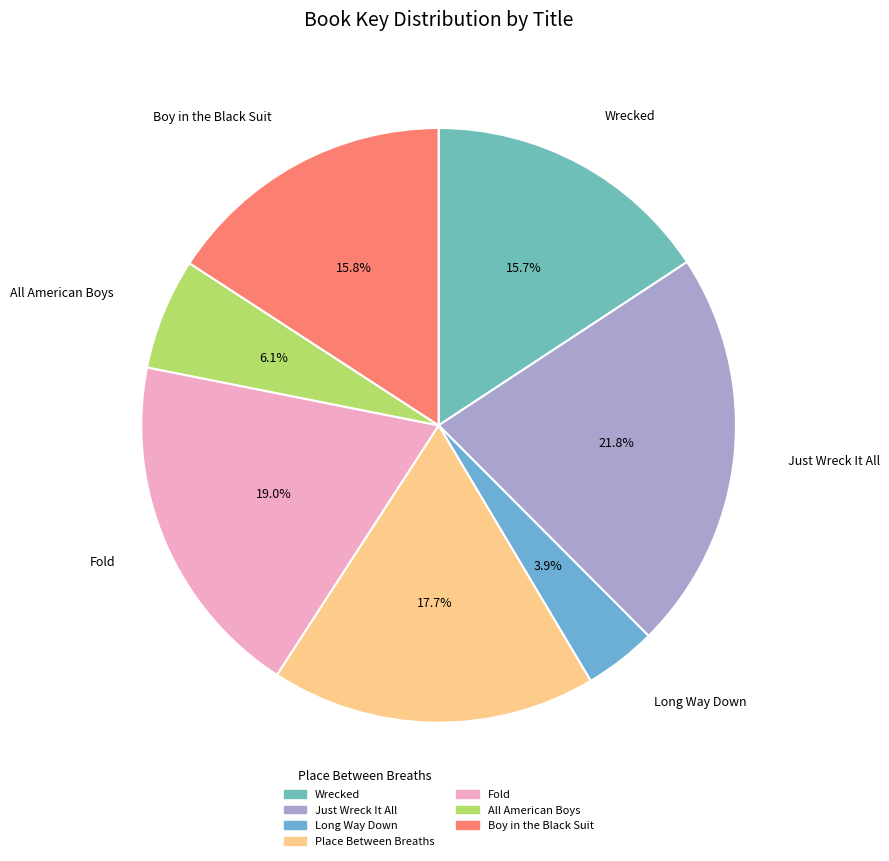

Combined, do All American Boys and Place Between Breaths account for over 50%?

No